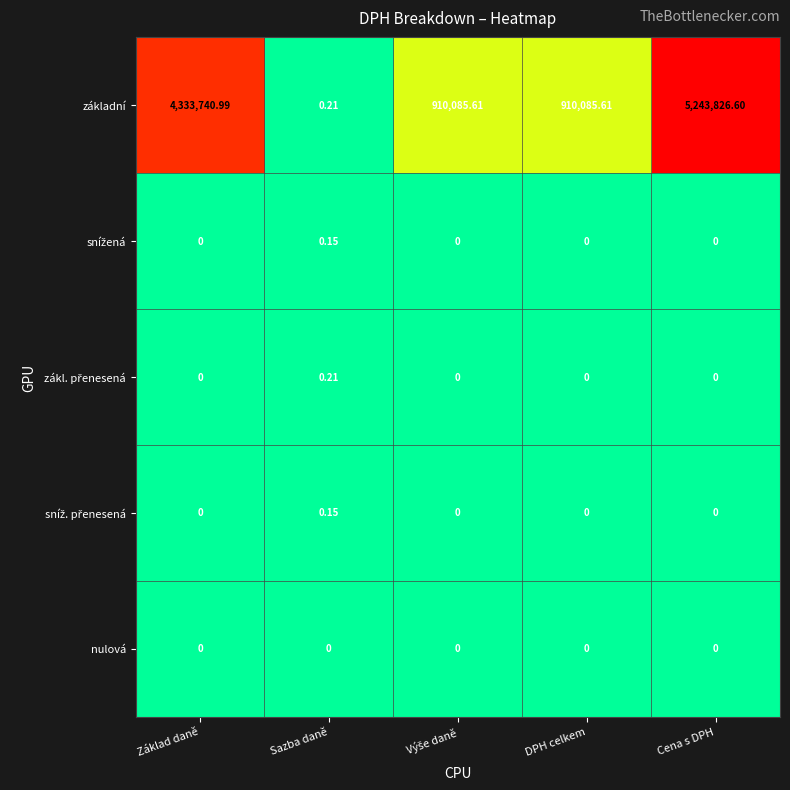

Which series has the largest range (max minus min)?

základní